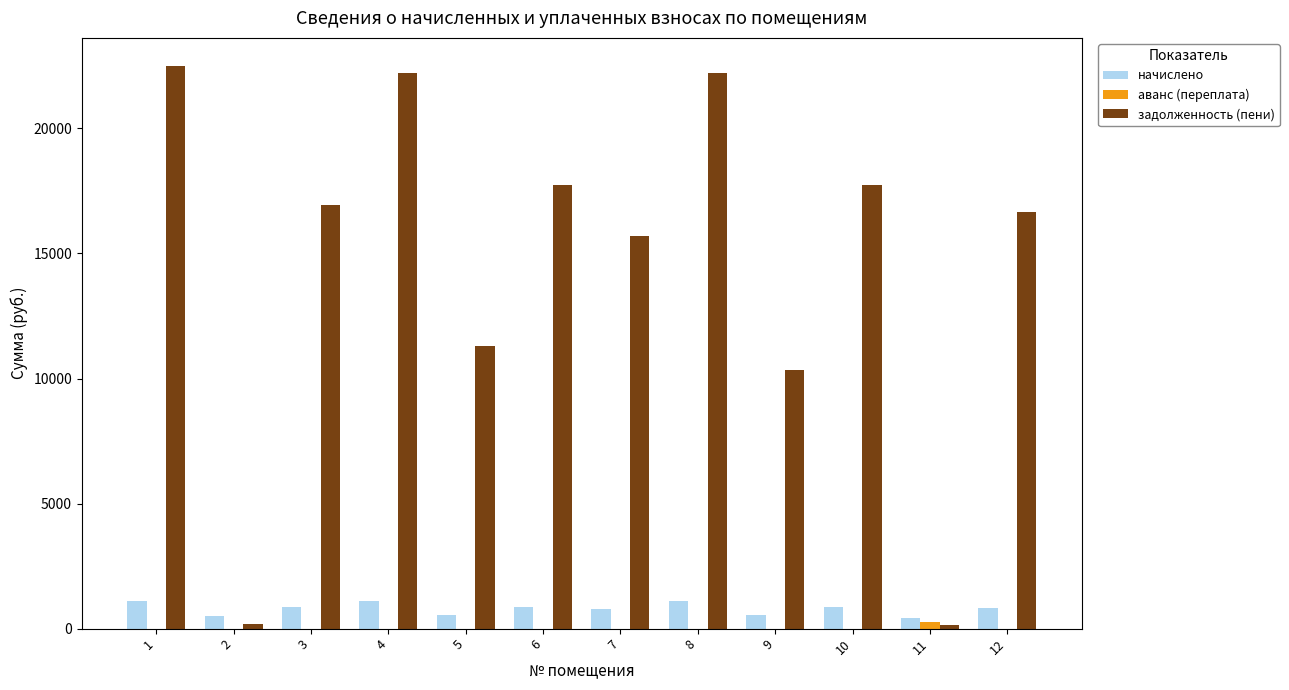

Does the chart contain stacked bars?

No